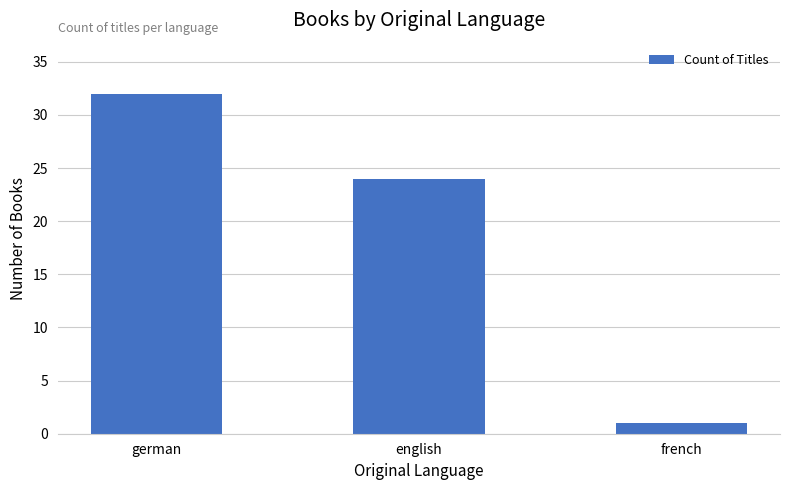

Reading right to left, what are all the values shown in this chart?

french=1	english=24	german=32